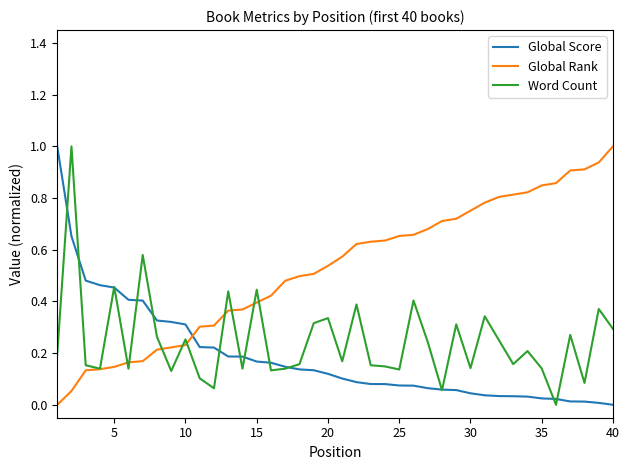

Does the chart have visible grid lines?

No